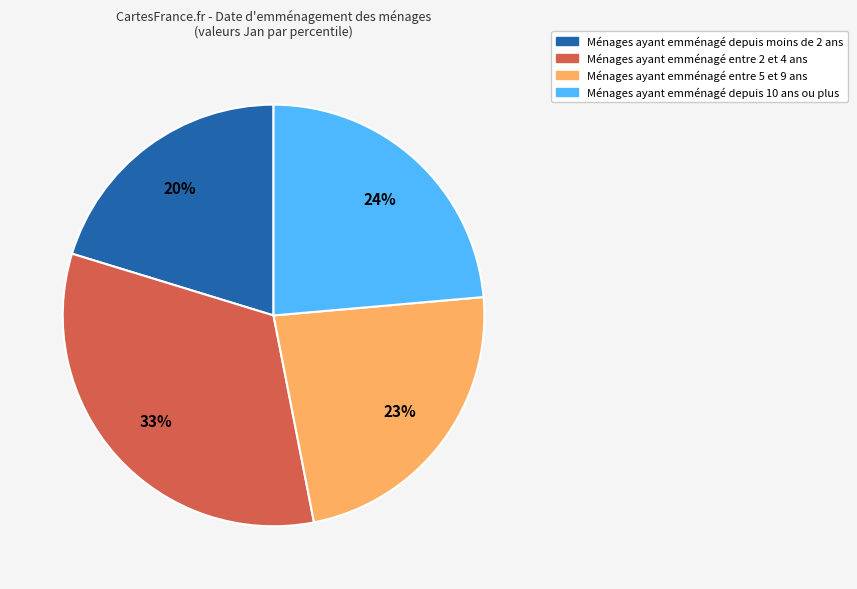

To the nearest percent, what is the average slice percentage?

25%